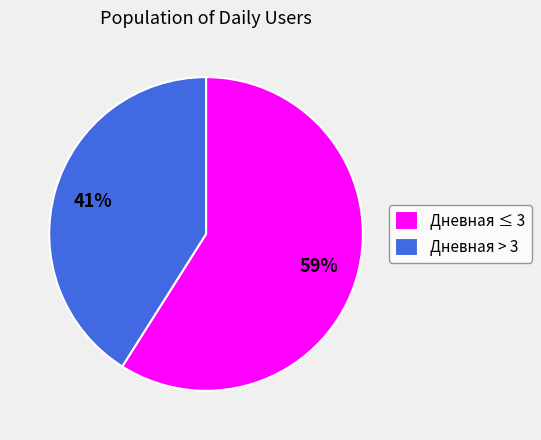

What is the smallest slice in the pie chart?

Дневная > 3